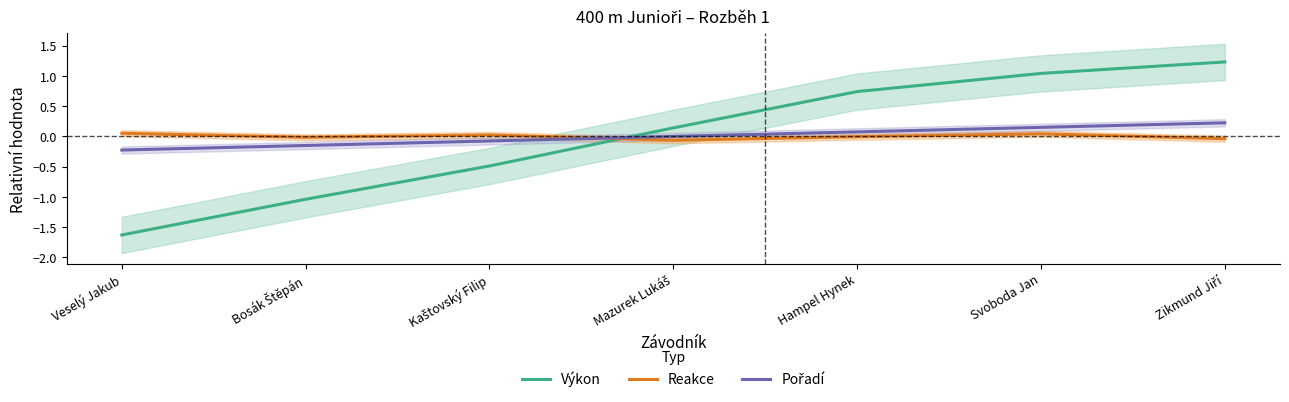

What is the difference between the highest and lowest values at Bosák Štěpán?

1.0